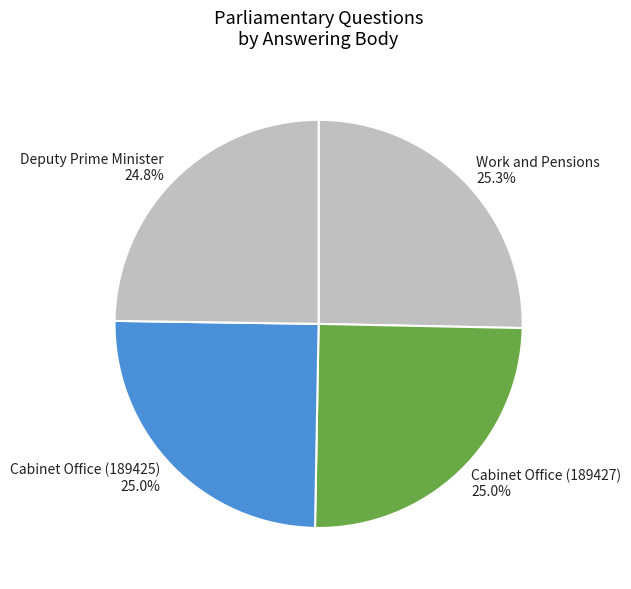

Does any single category account for the majority?

No